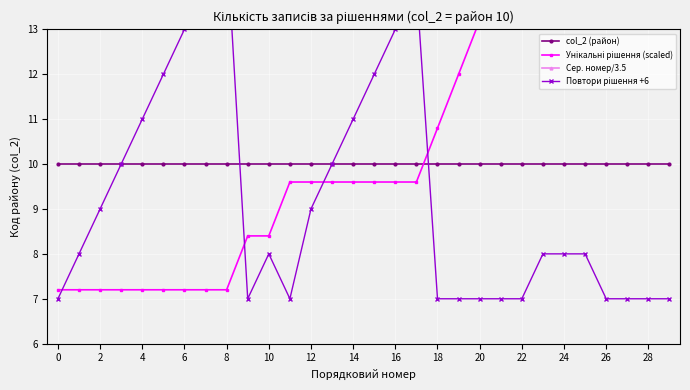

At which label does Сер. номер/3.5 reach its peak?

29